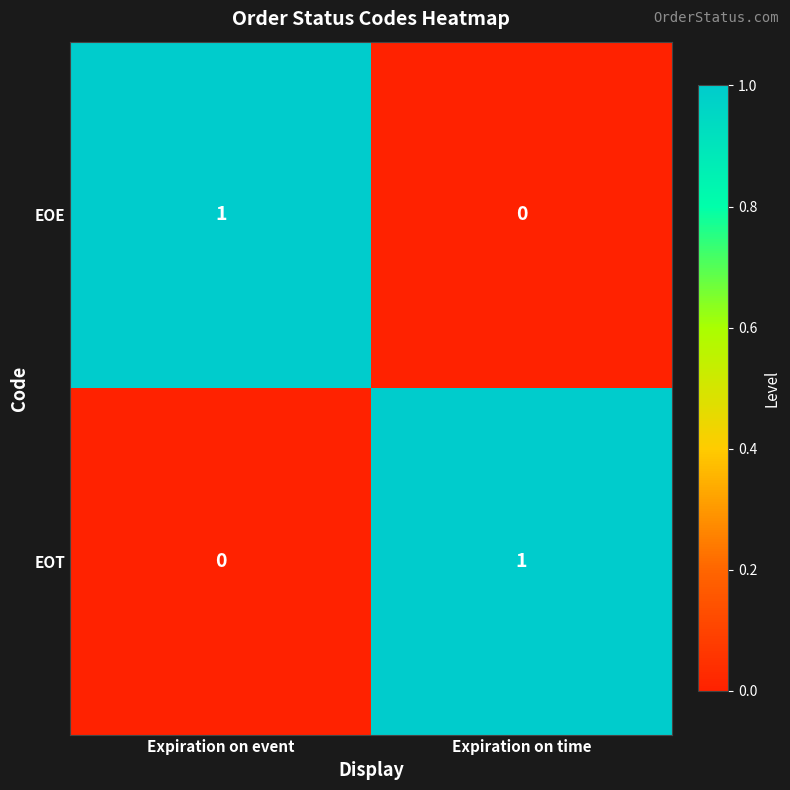

List the labels in order of EOE value, largest first.

Expiration on event, Expiration on time